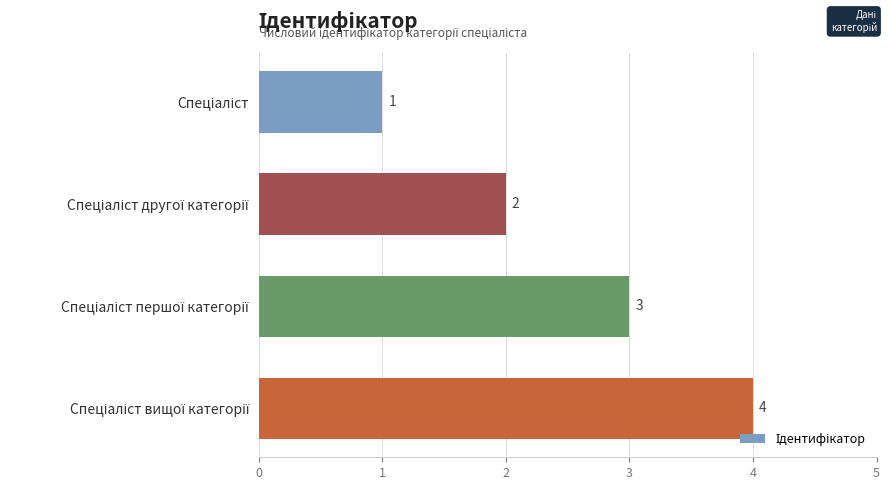

What is the value of the 1st bar from the top?

1